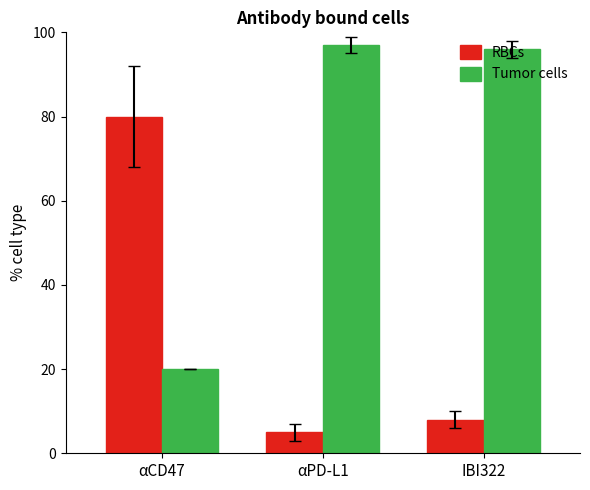

List the series in order of their overall mean, lowest first.

RBCs, Tumor cells